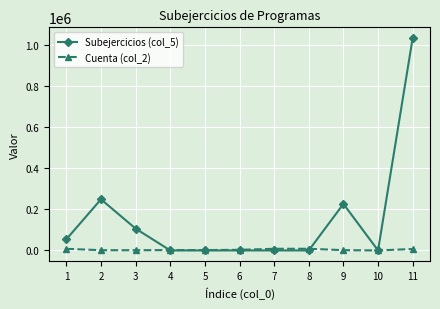

Rank the series by their maximum value, from highest to lowest.

Subejercicios (col_5), Cuenta (col_2)